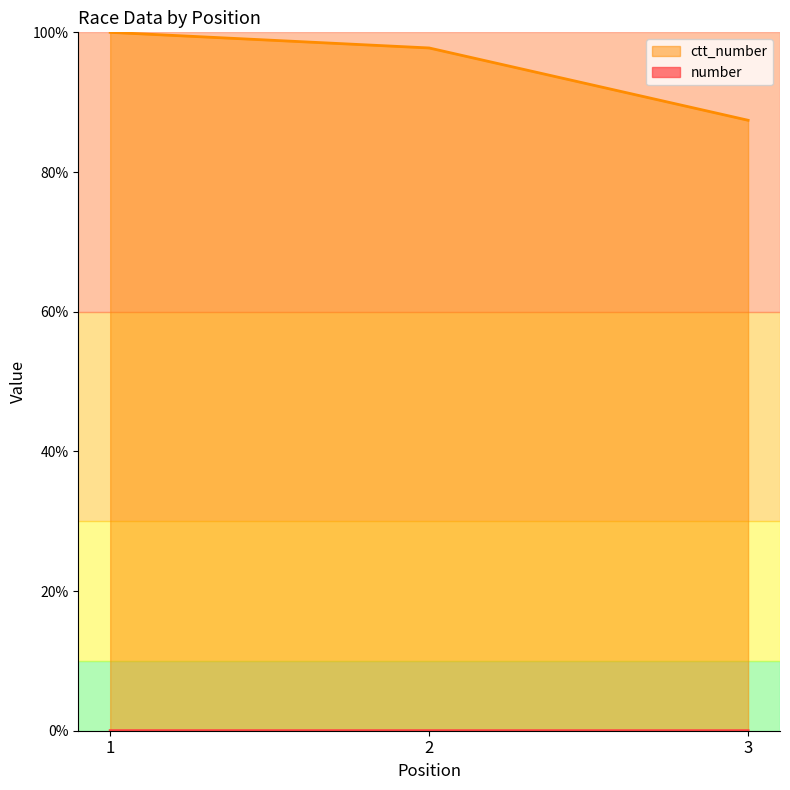

Reading left to right, extract all data points from this chart.

number: 1=0.0	2=0.0	3=0.0
ctt_number: 1=100.0	2=97.8	3=87.4